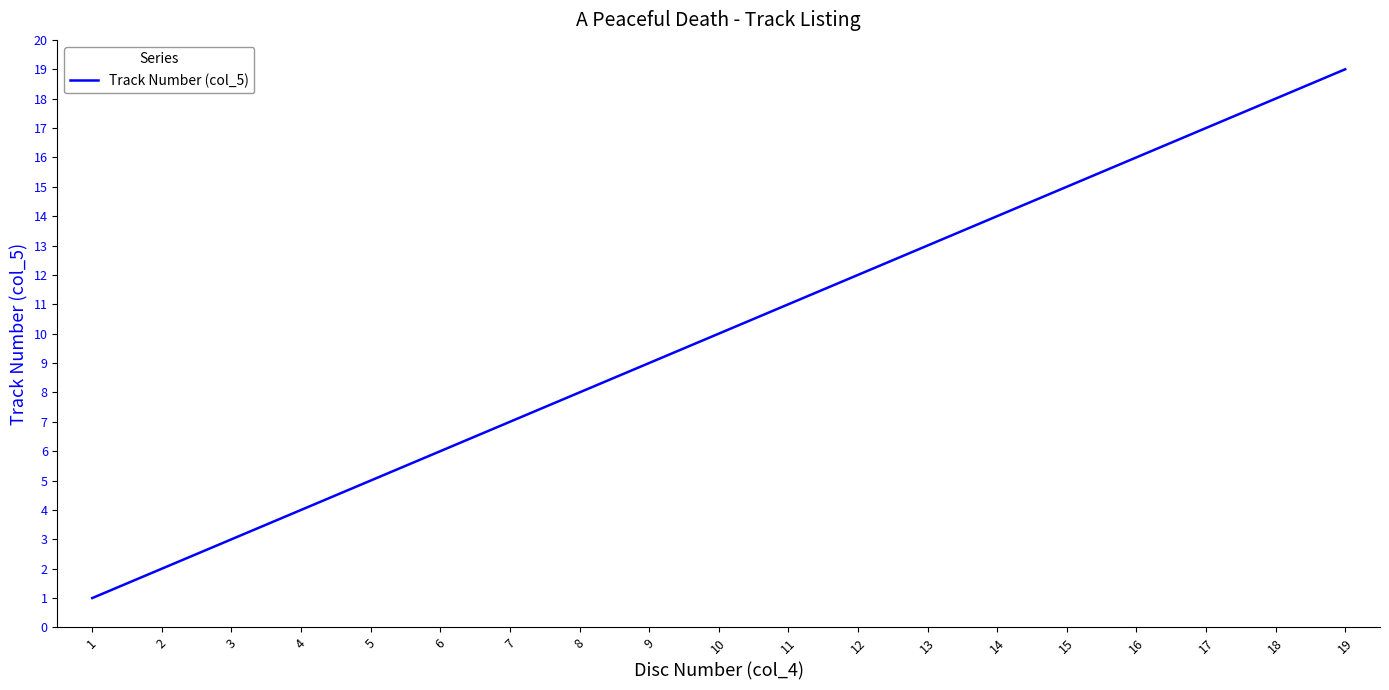

Which category has the highest value across all series?

19